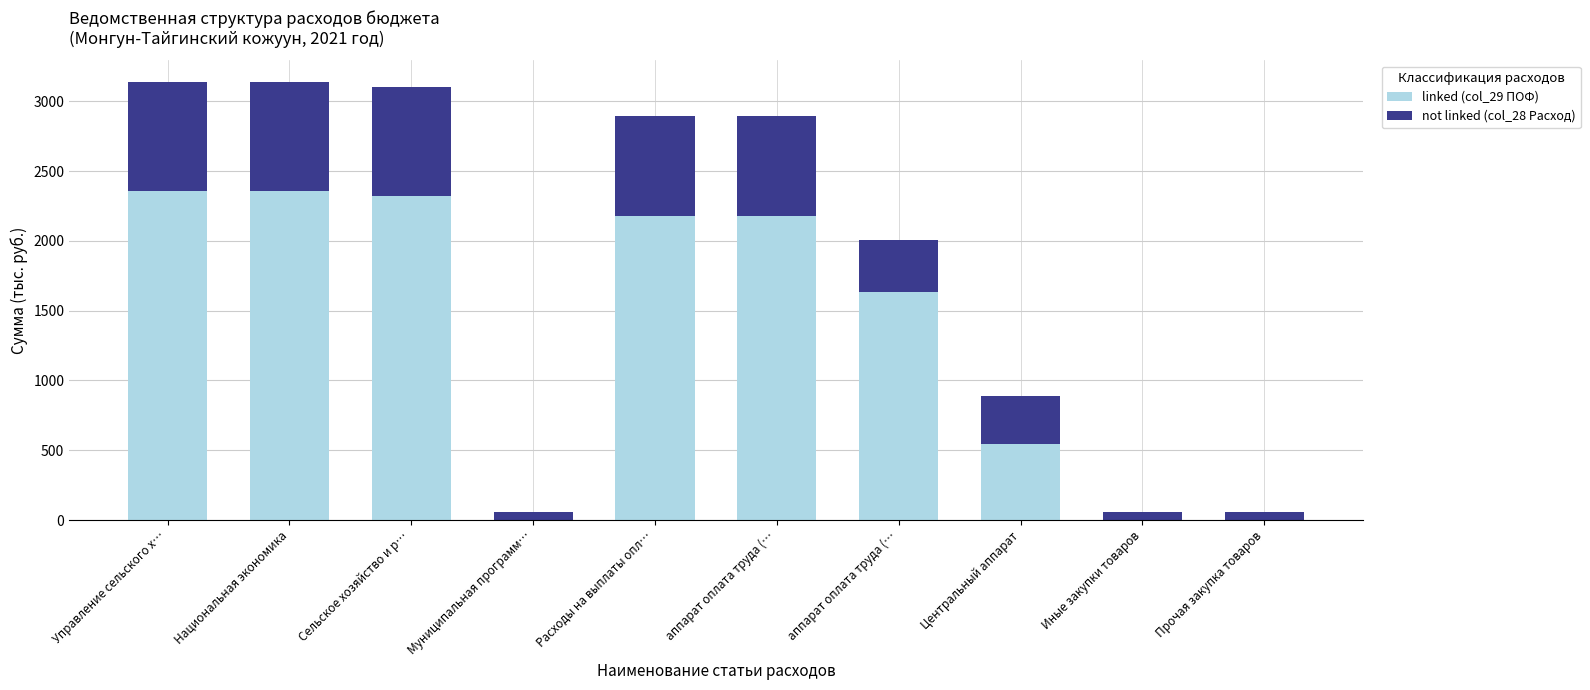

What is the sum of all not linked (col_28 Расход) values?

4667.3